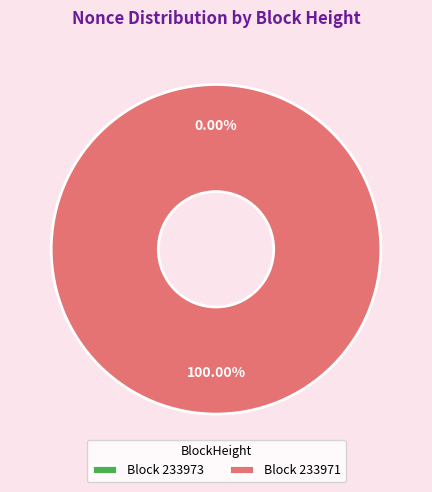

What percentage do 233973 and 233971 together represent?

100.0%